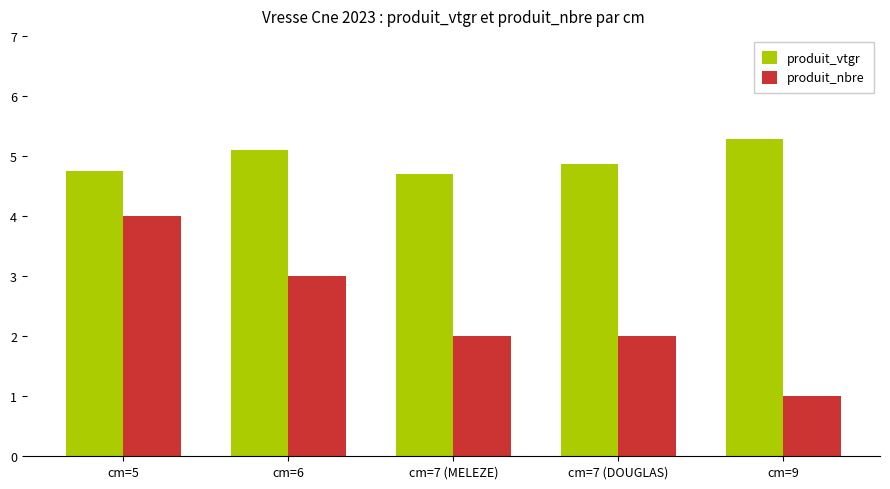

At cm=9, list the series in order from smallest to largest.

produit_nbre, produit_vtgr